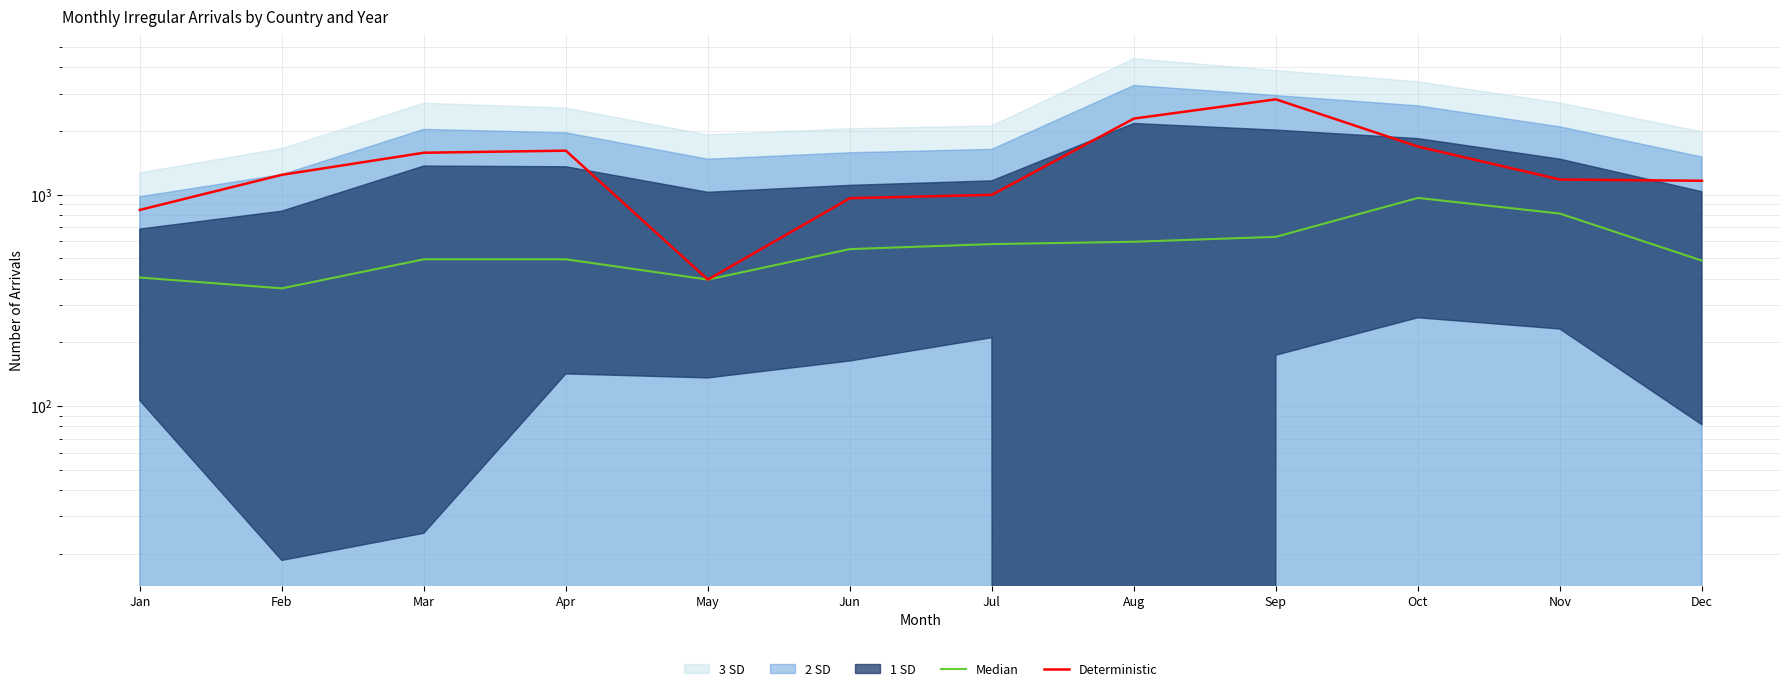

Which series has the largest range (max minus min)?

Deterministic